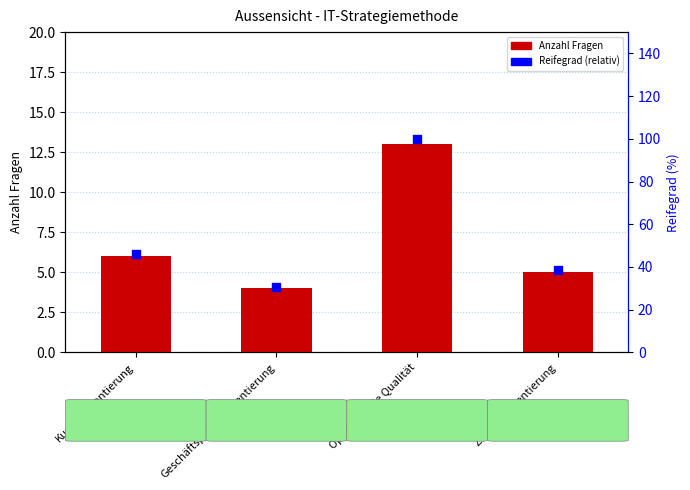

Which series has the widest spread of Y values?

Reifegrad (relativ)